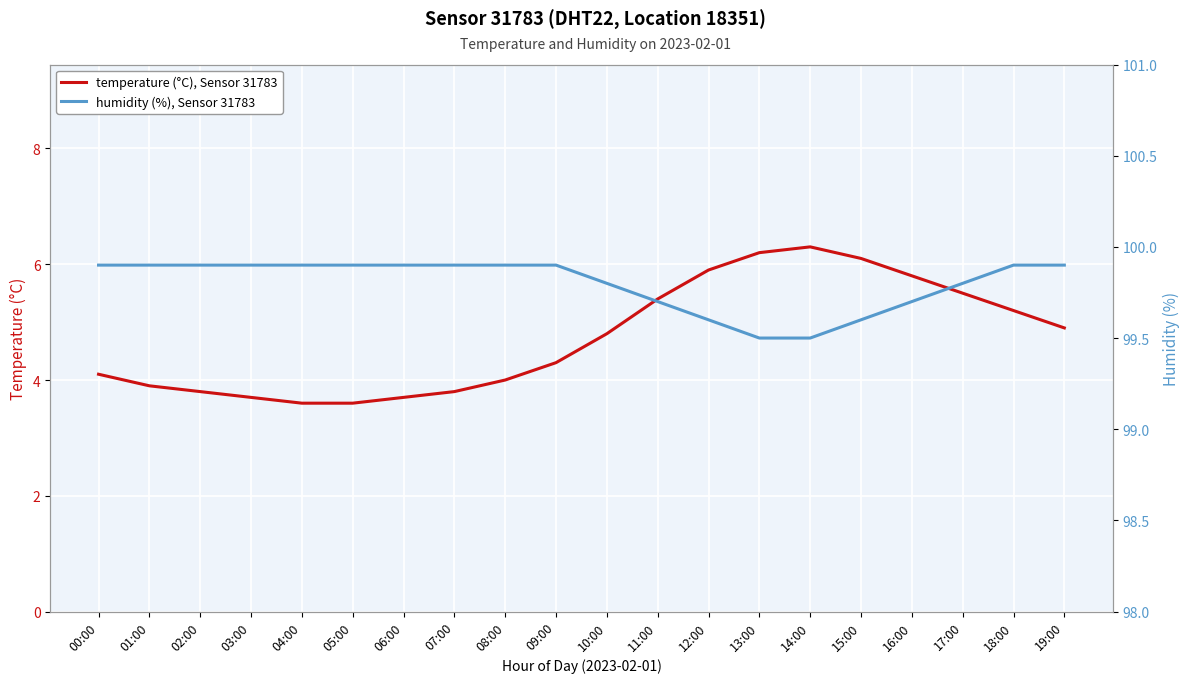

In temperature (°C), Sensor 31783, how many points are higher than both neighbors (excluding endpoints)?

1